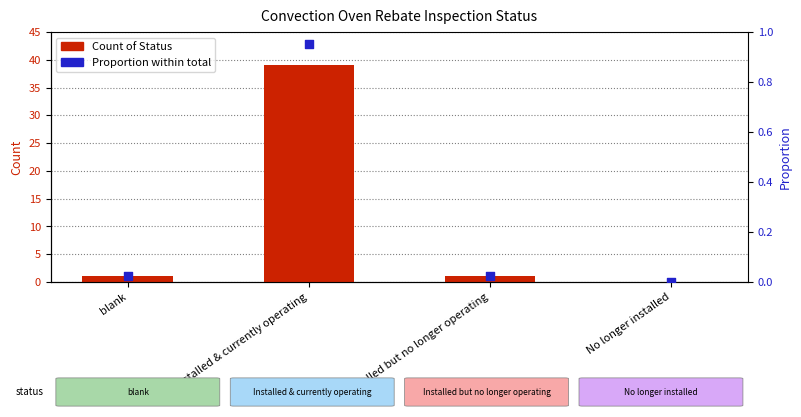

Is the value of Proportion within total at Installed but no longer operating greater than the value of Count of Status at blank?

No